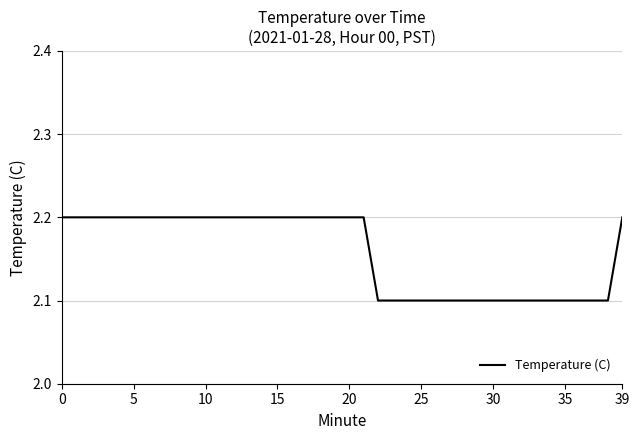

What is the greatest value displayed?

2.2